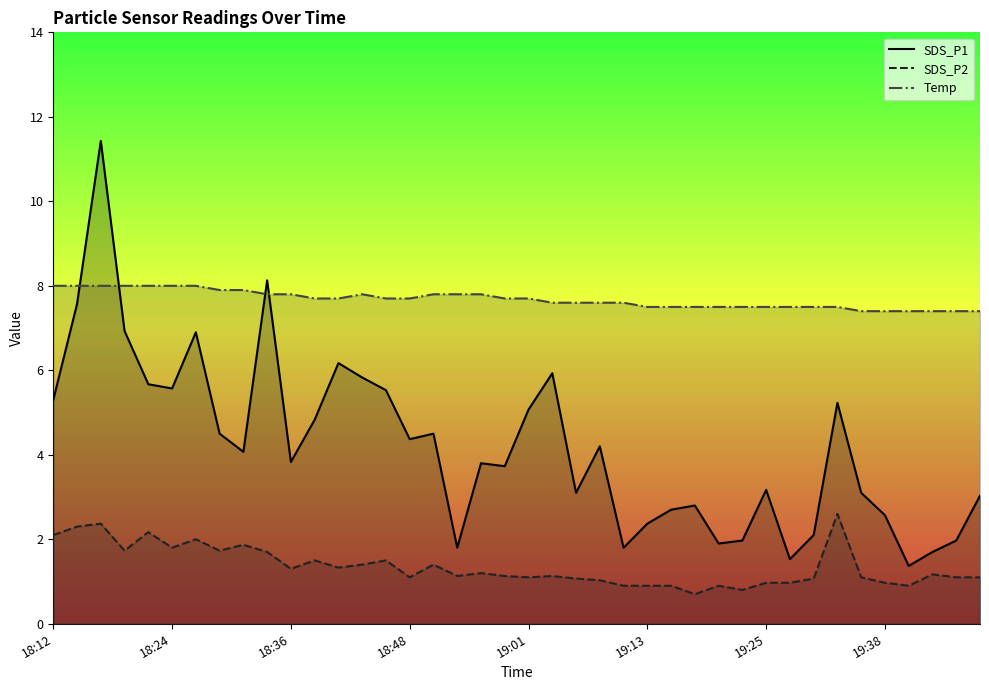

Which series has the largest total across all categories?

Temp